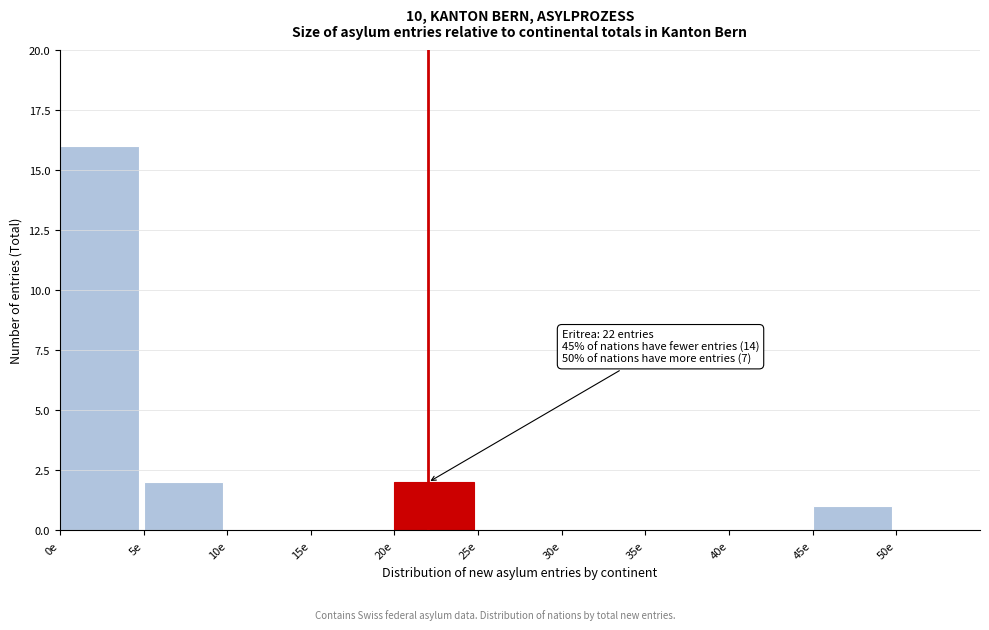

Over which range of the x-axis is the bar tallest?

0 to 5